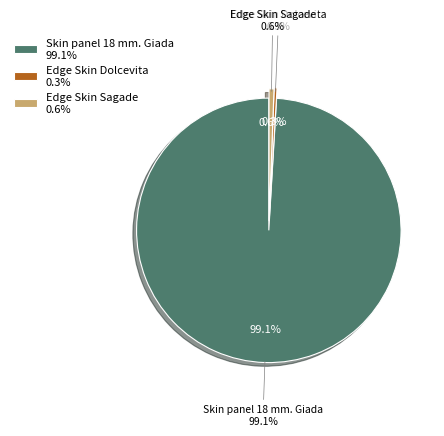

What percentage is the Edge Skin Sagade slice, to the nearest percent?

1%